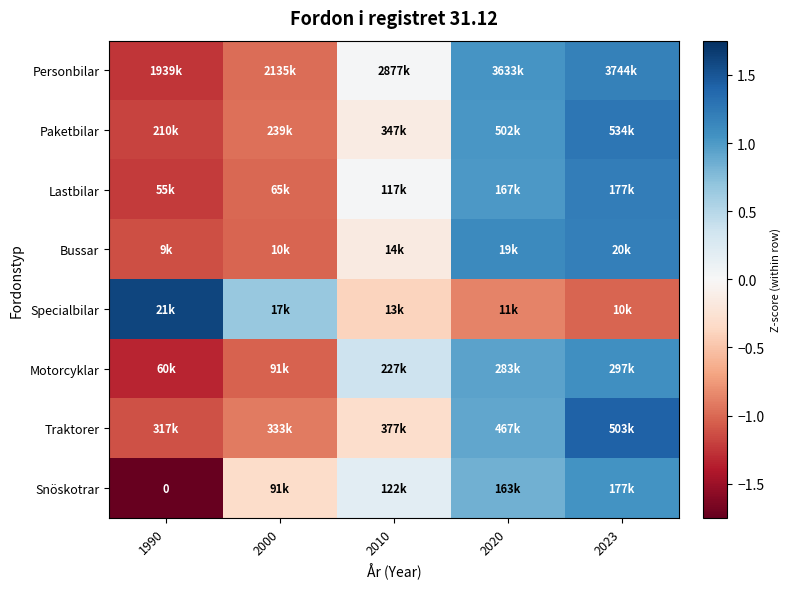

At which label does Paketbilar reach its minimum?

1990